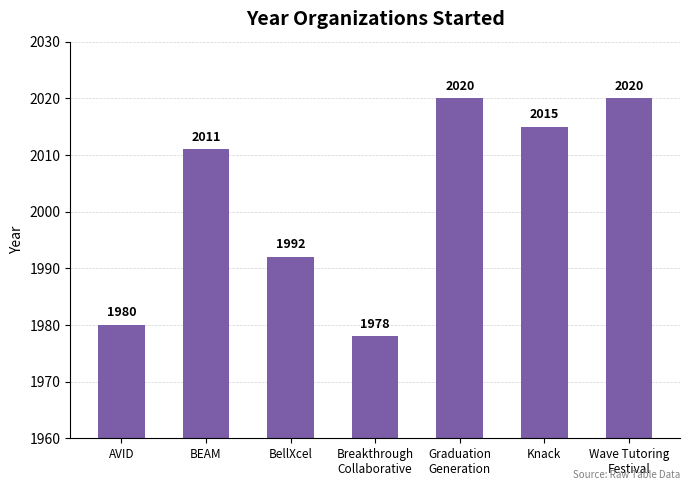

Which has a higher value, Breakthrough
Collaborative or AVID?

AVID